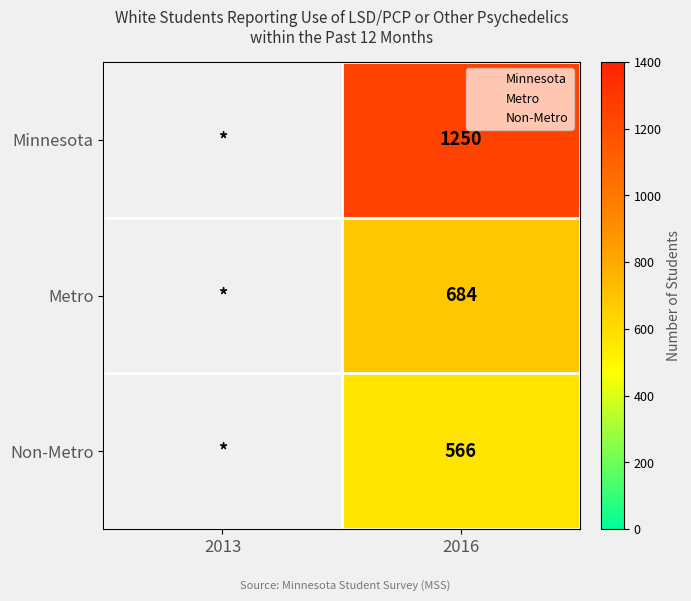

At which category is the sum across all series the highest?

2016